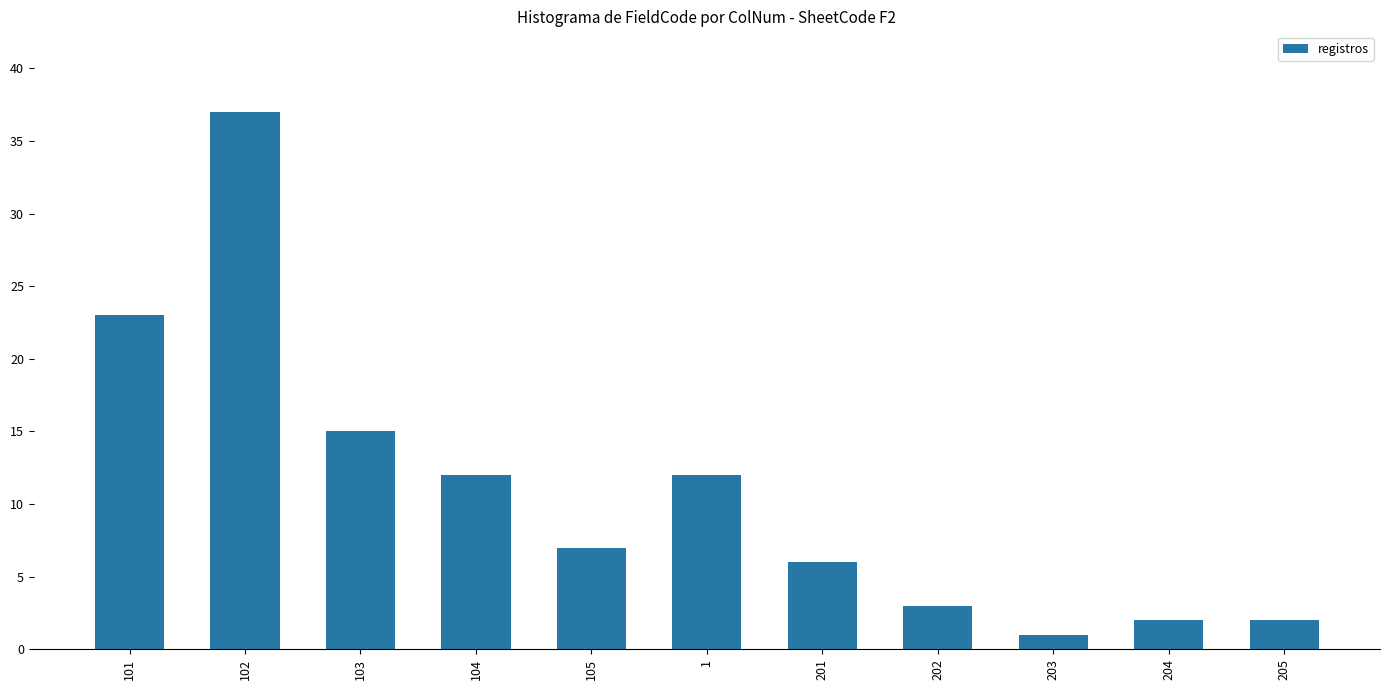

At which category does the chart reach its minimum across all series?

203